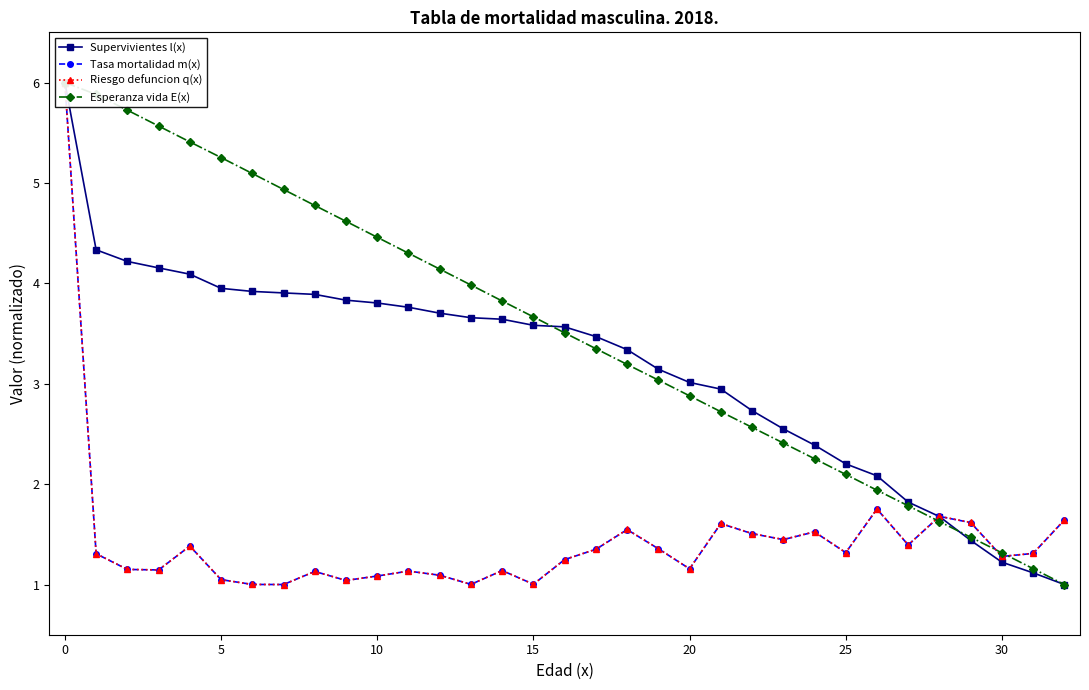

True or false: Riesgo defuncion q(x) and Esperanza vida E(x) cross at least once.

True